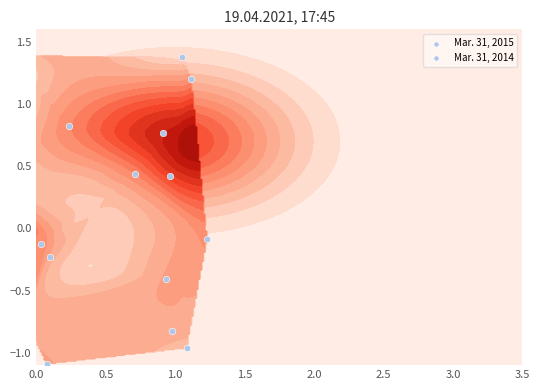

How many values in Mar. 31, 2015 are above zero?

5